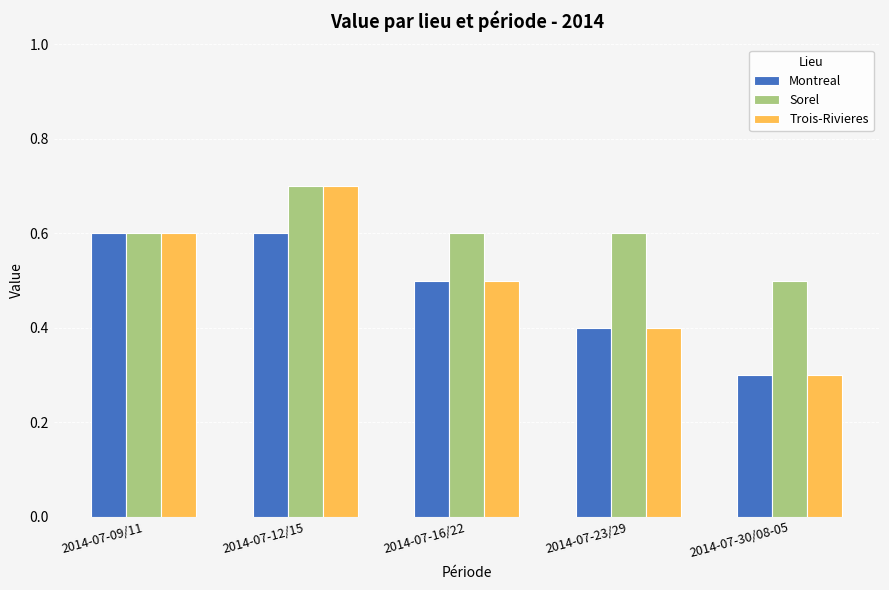

What is the label of the 5th bar from the right?

2014-07-09/11